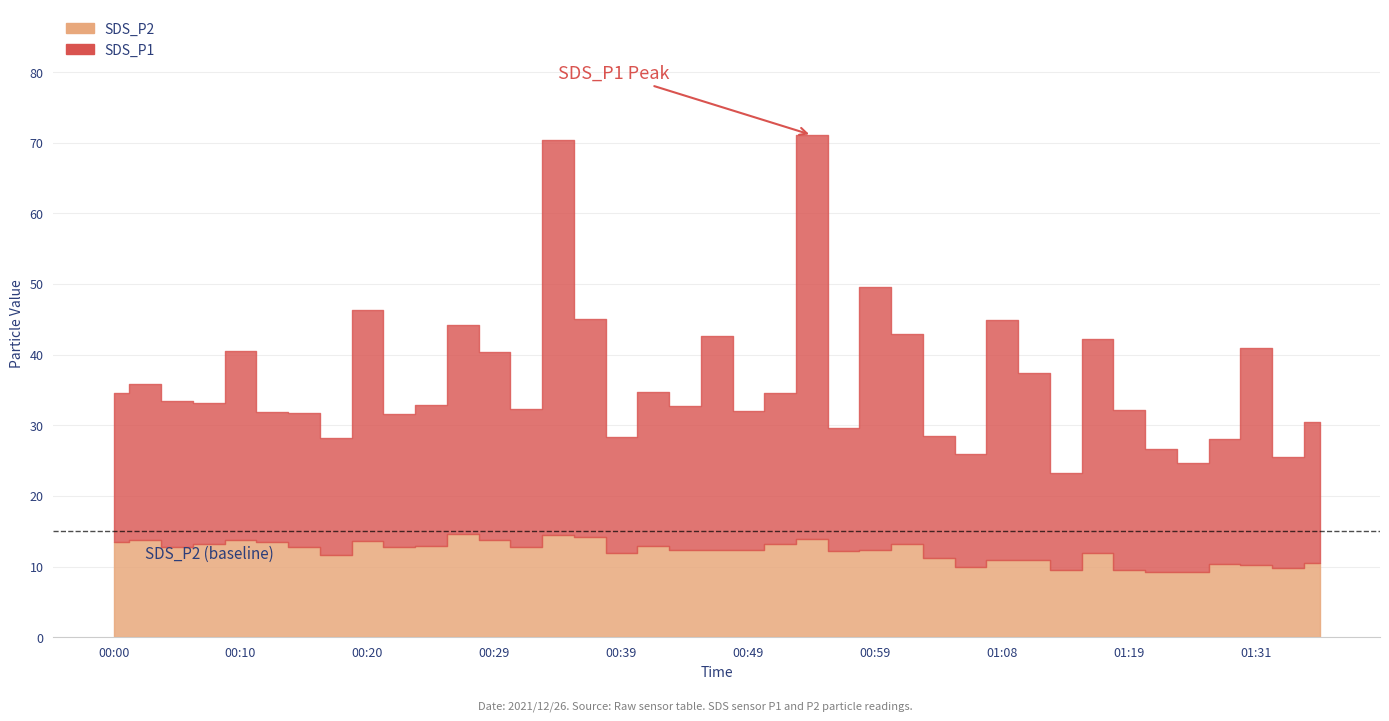

What is the label of the 21st point from the right?

00:44